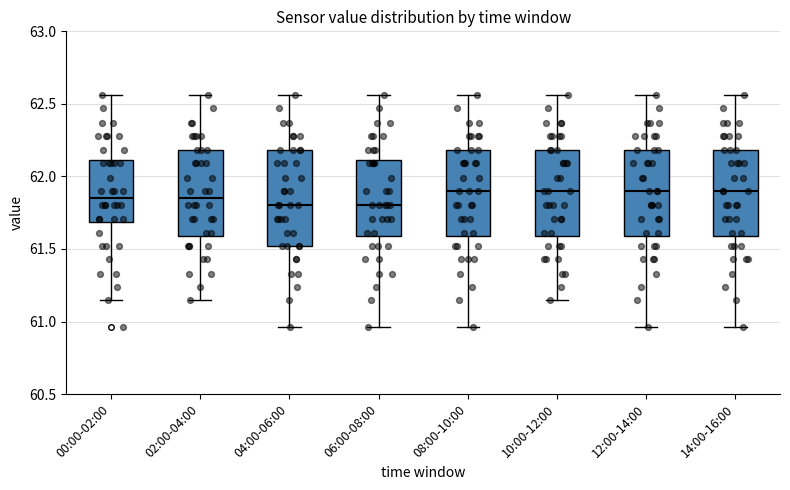

Reading left to right, transcribe this box plot: for each box, give where its median line is, the range the box spans, and where its two whiskers end, as read against the y-axis. The values are not printed on the chart, so give them approximately, as read against the axis.

00:00-02:00: median 61.85, box 61.70 to 62.10, whiskers 61.15 to 62.55
02:00-04:00: median 61.85, box 61.60 to 62.20, whiskers 61.15 to 62.55
04:00-06:00: median 61.80, box 61.50 to 62.20, whiskers 60.95 to 62.55
06:00-08:00: median 61.80, box 61.60 to 62.10, whiskers 60.95 to 62.55
08:00-10:00: median 61.90, box 61.60 to 62.20, whiskers 60.95 to 62.55
10:00-12:00: median 61.90, box 61.60 to 62.20, whiskers 61.15 to 62.55
12:00-14:00: median 61.90, box 61.60 to 62.20, whiskers 60.95 to 62.55
14:00-16:00: median 61.90, box 61.60 to 62.20, whiskers 60.95 to 62.55